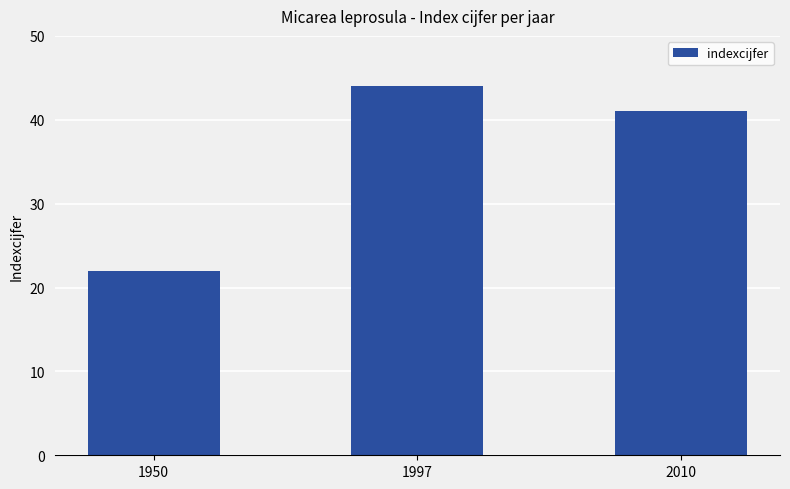

Reading right to left, transcribe all the data shown in this chart.

41	44	22